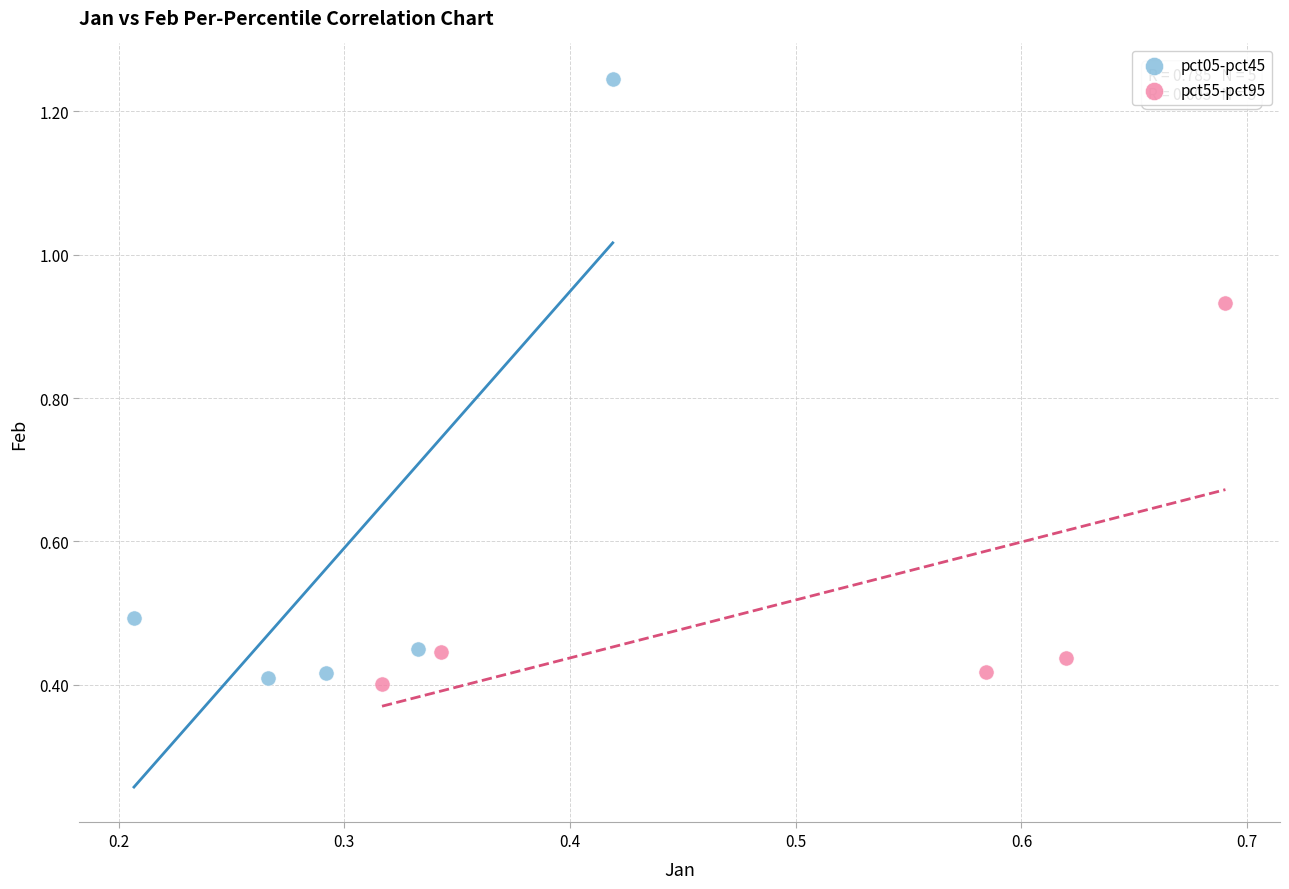

Which series has the largest Y range (max minus min)?

pct05-pct45